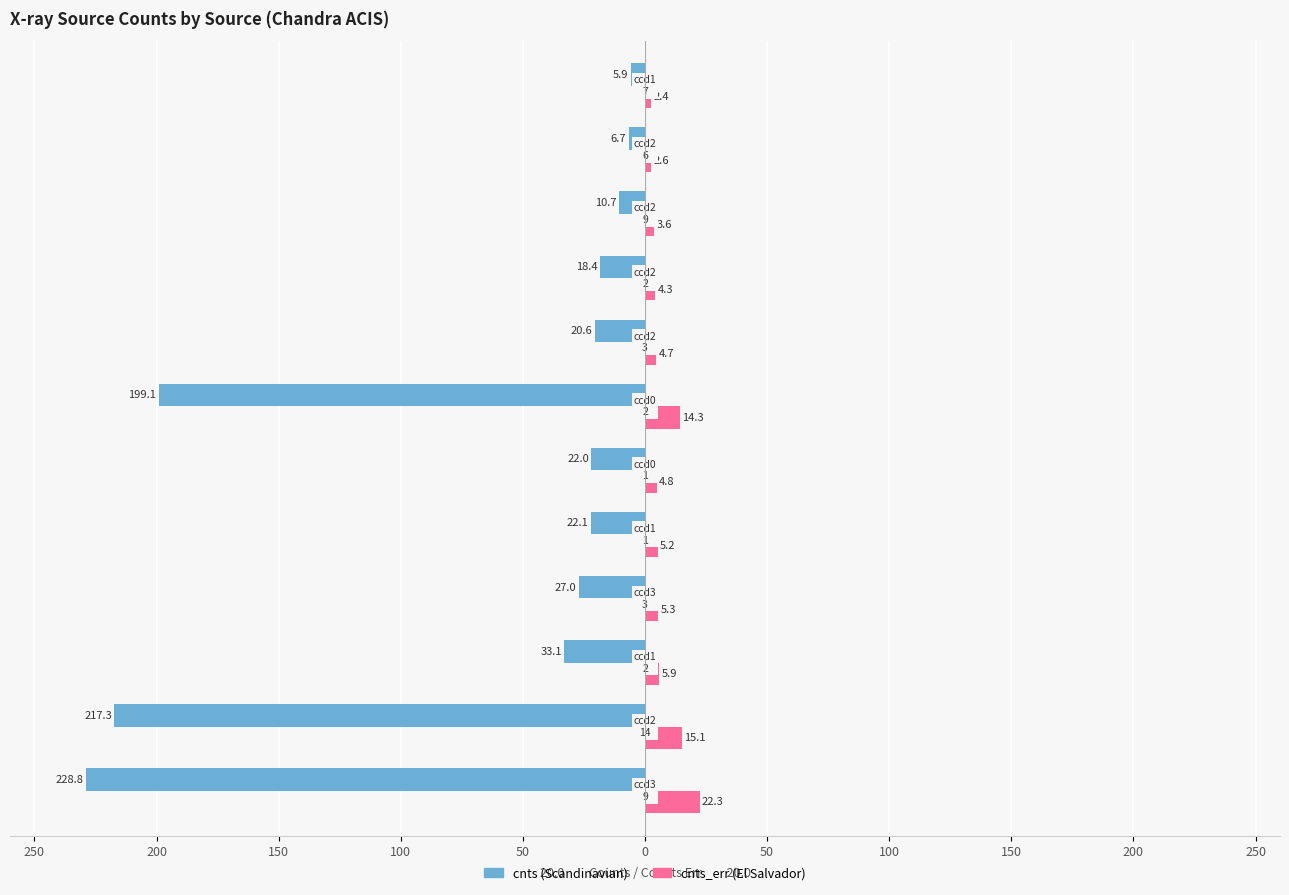

The value of cnts at 250 is -1.4. True or false?

False